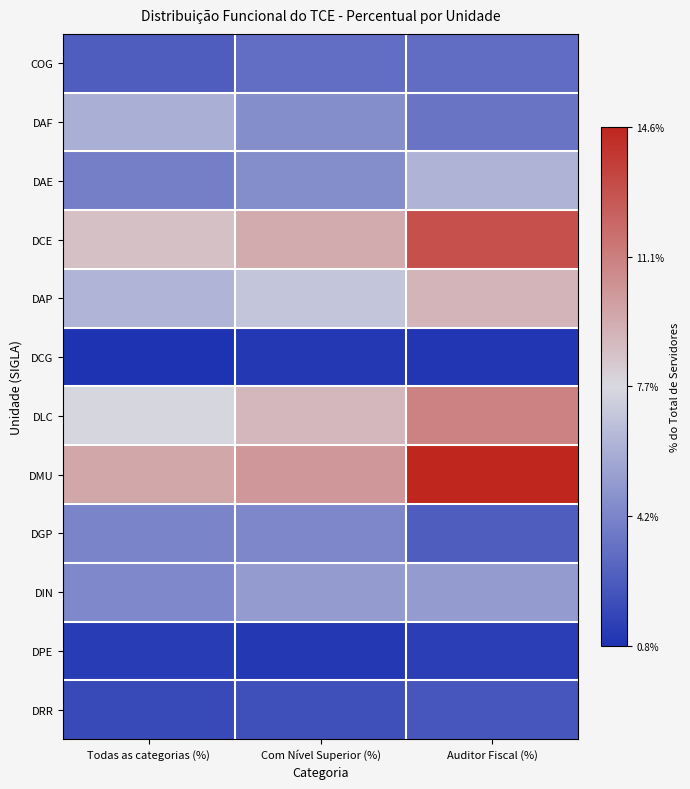

Which series has the largest range (max minus min)?

DMU